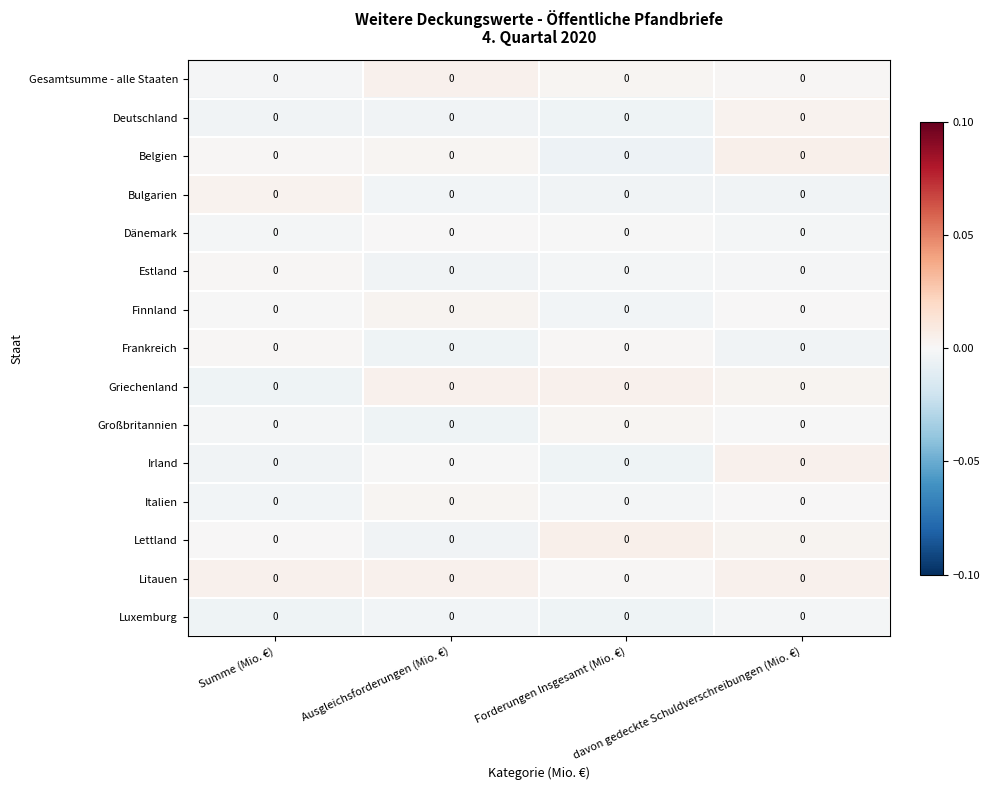

Where does the Großbritannien series first go above 0?

Forderungen Insgesamt (Mio. €)